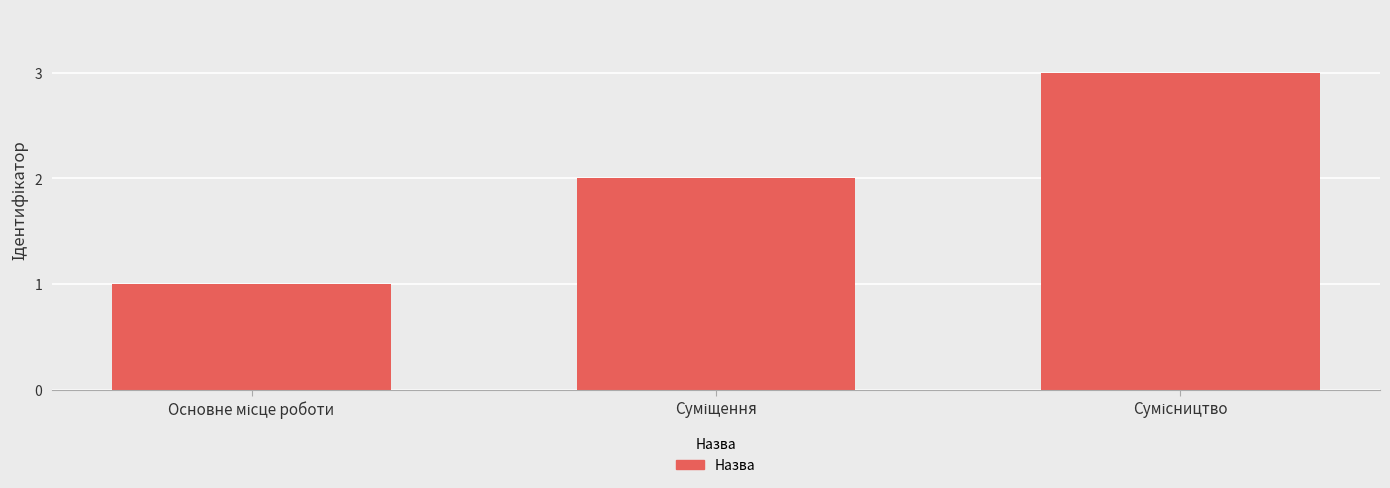

What is the sum of all values?

6